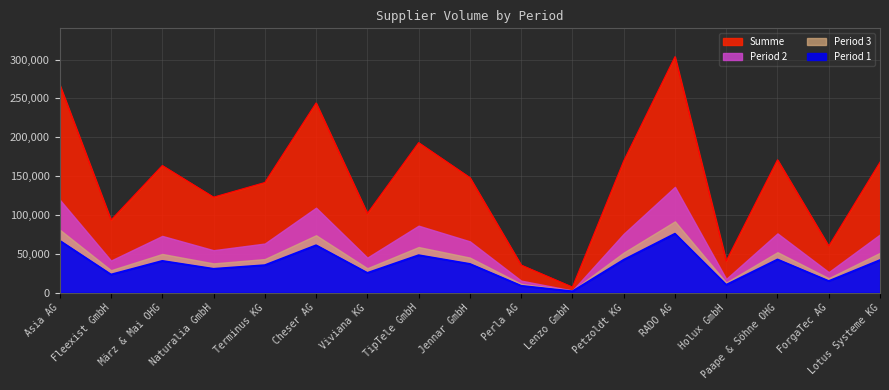

What is the spread (max minus min) of values at ForgaTec AG?

44894